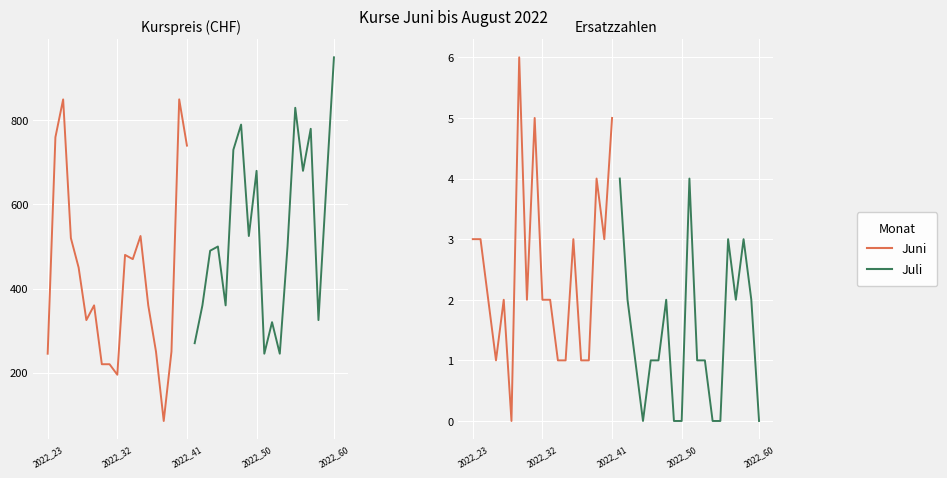

True or false: Ersatz – Juni and Kurspreis – Juli cross at least once.

False